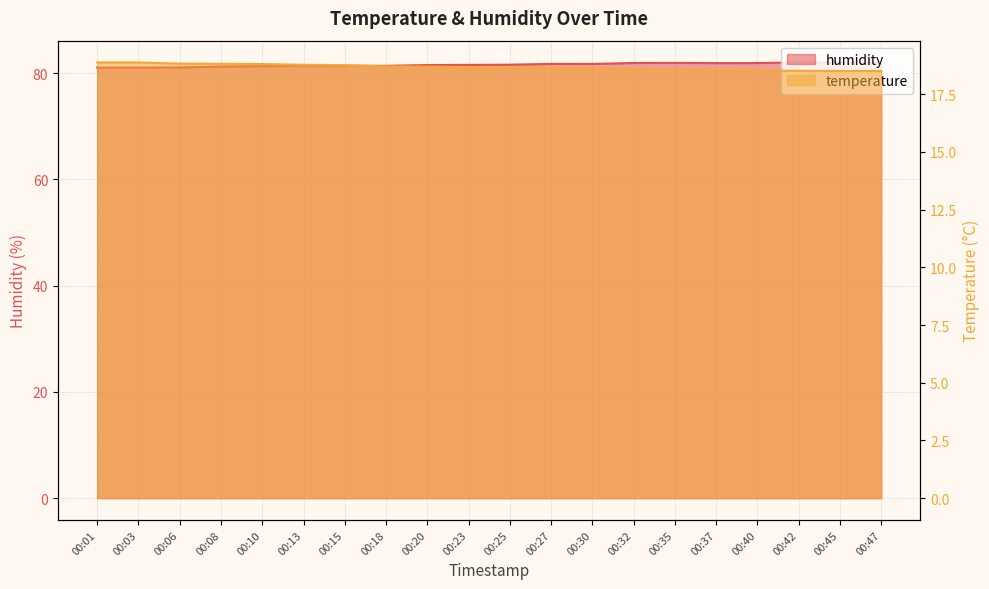

Where is the first local maximum for humidity?

00:13